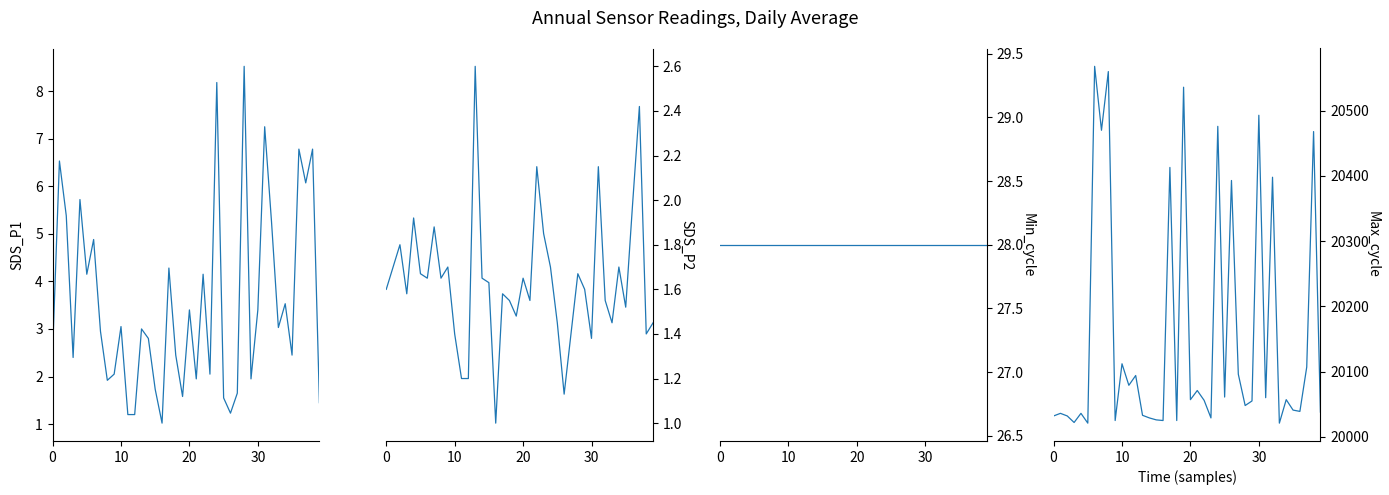

What is the sum of the Max_cycle values at 28 and 18?

40073.0